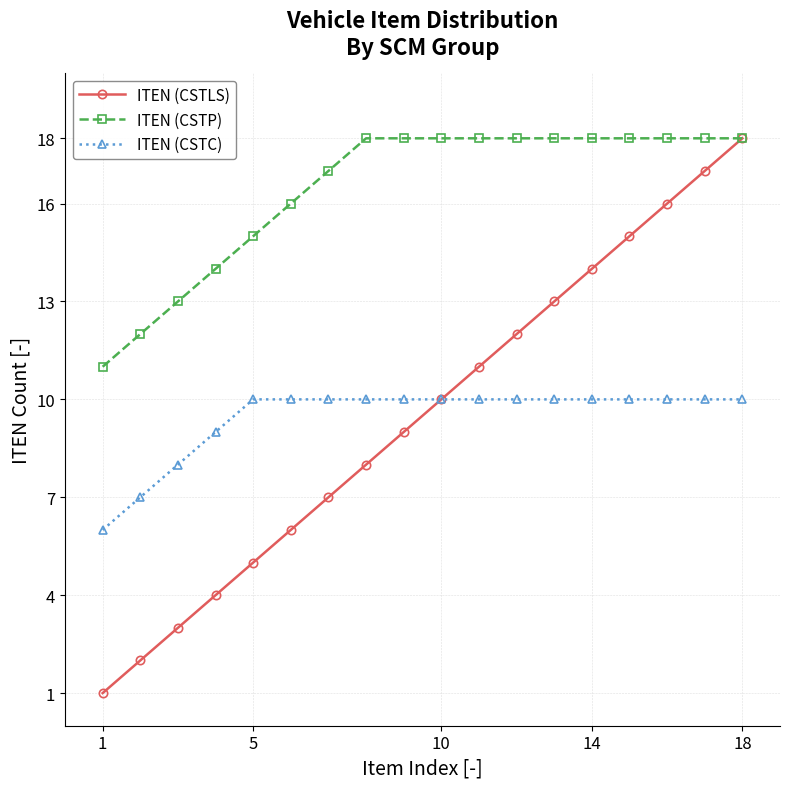

What is the maximum value for ITEN (CSTC)?

10